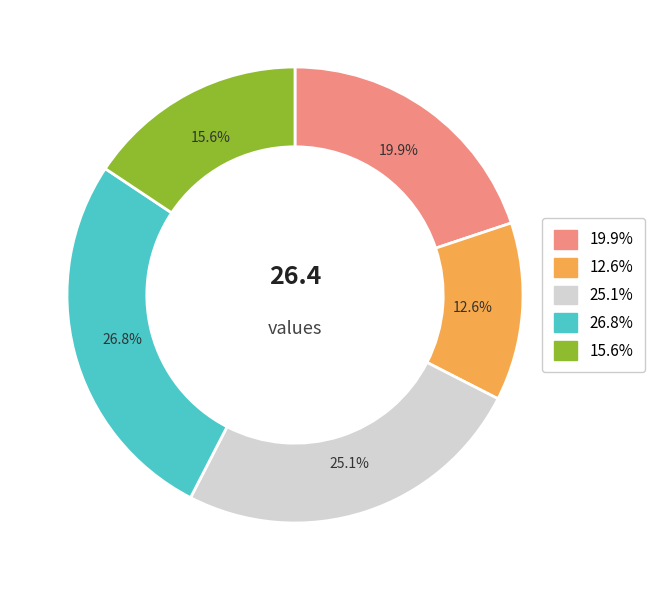

To the nearest percent, what is the difference between the largest and smallest slice percentages?

14%